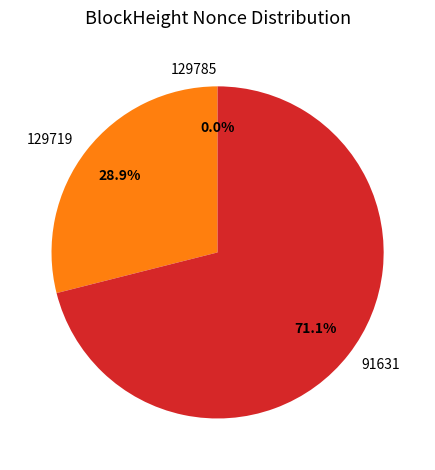

What percentage is NOT represented by 91631?

28.9%